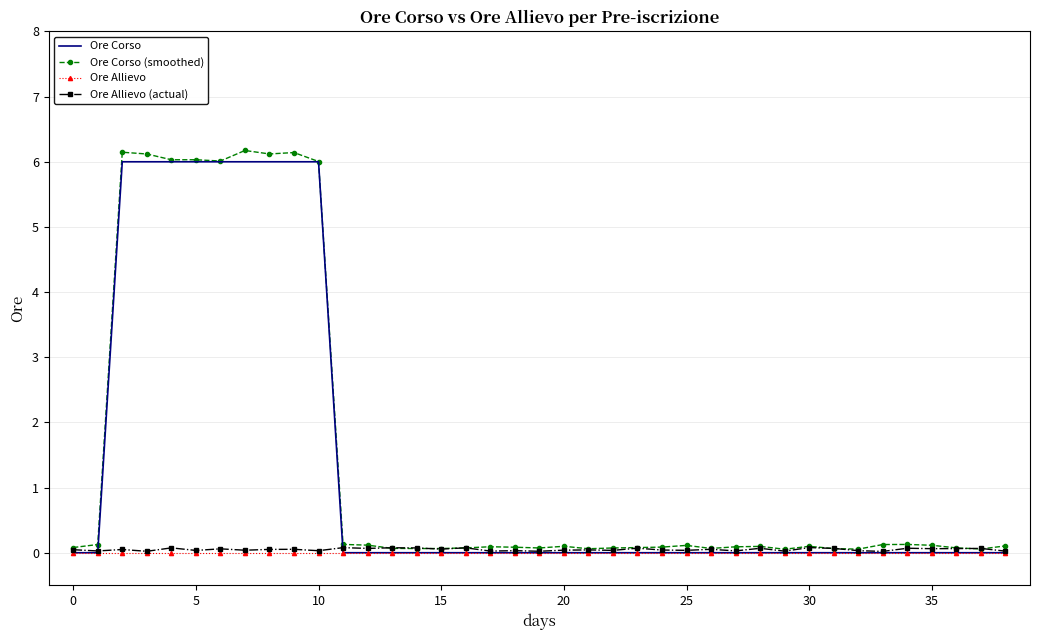

Which series has the widest spread of values?

Ore Corso (smoothed)